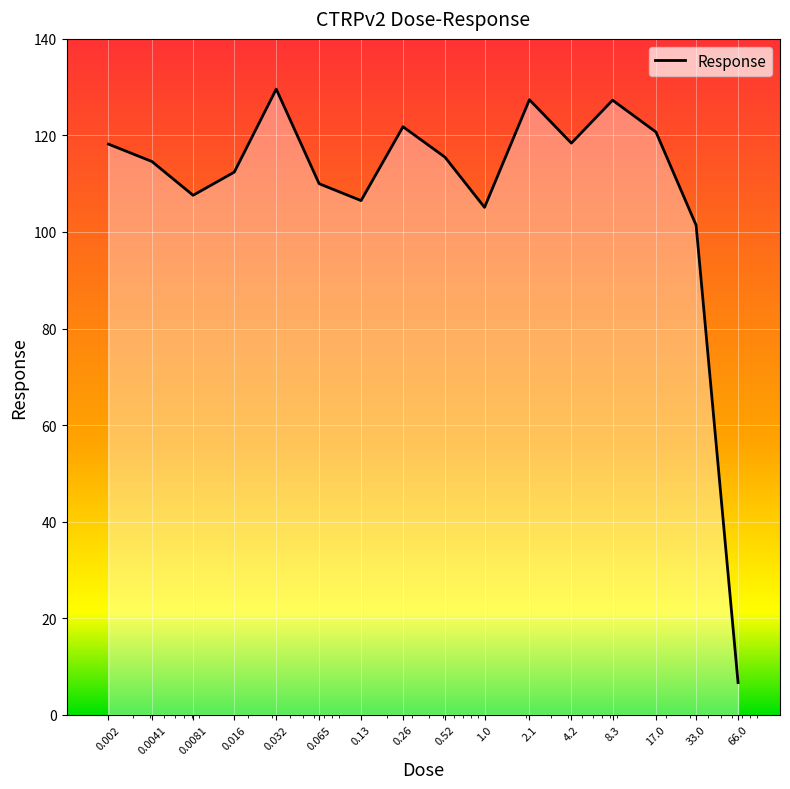

What is the maximum value shown in the chart?

129.6